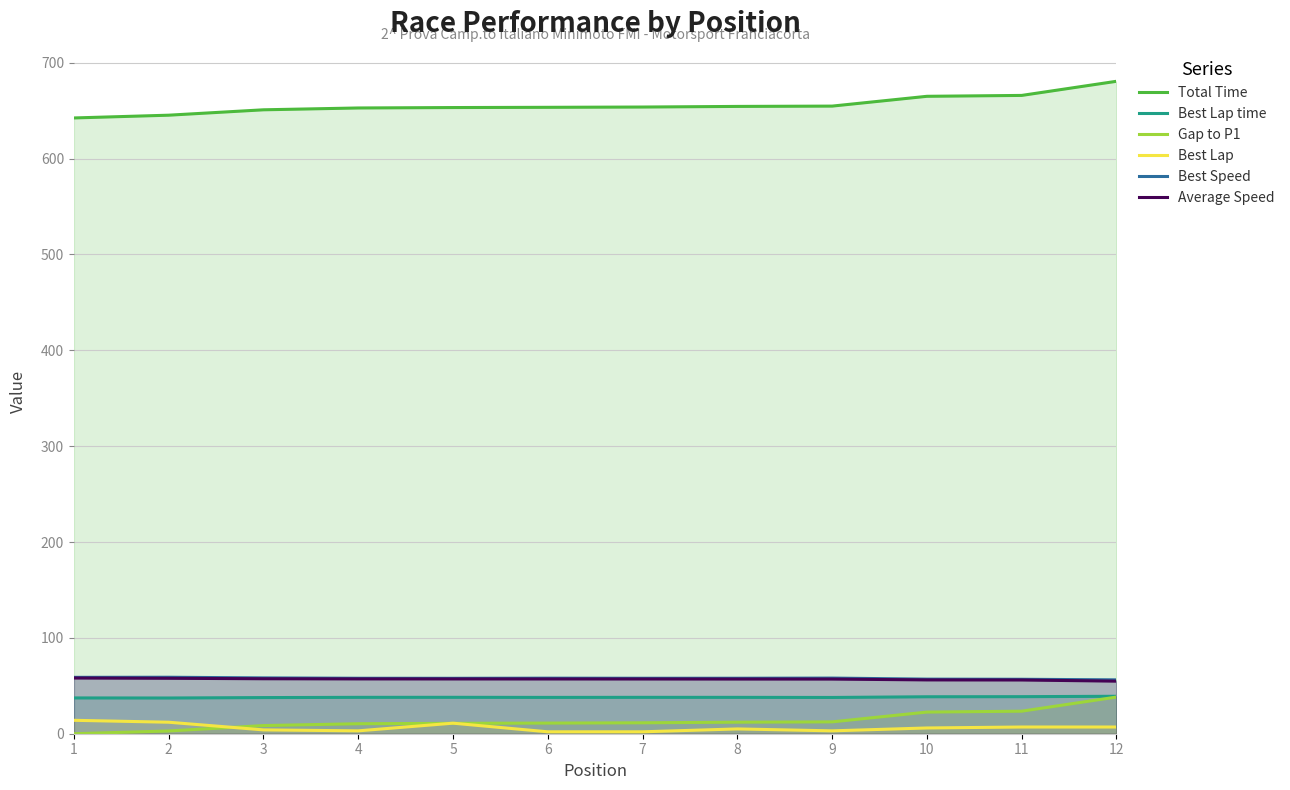

True or false: Total Time and Best Lap cross at least once.

False